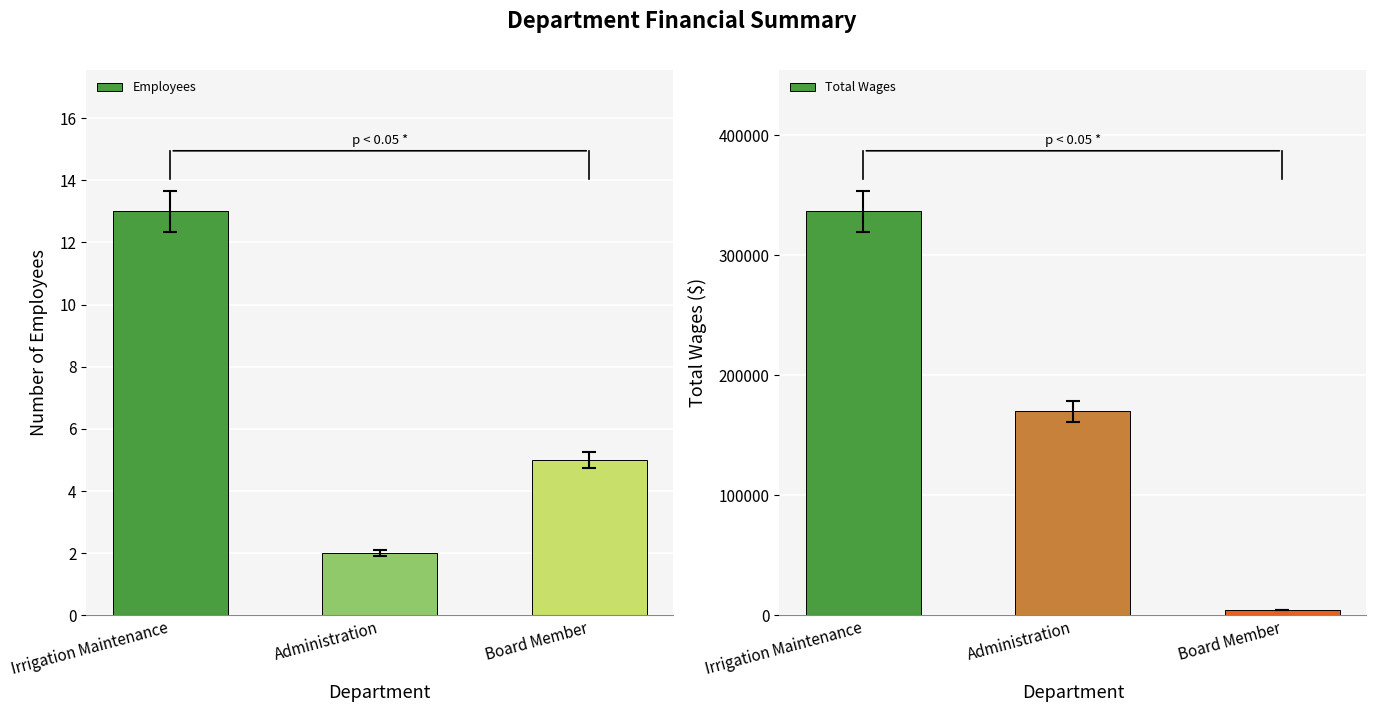

Where does the Total Wages series first go above 170000?

Irrigation Maintenance